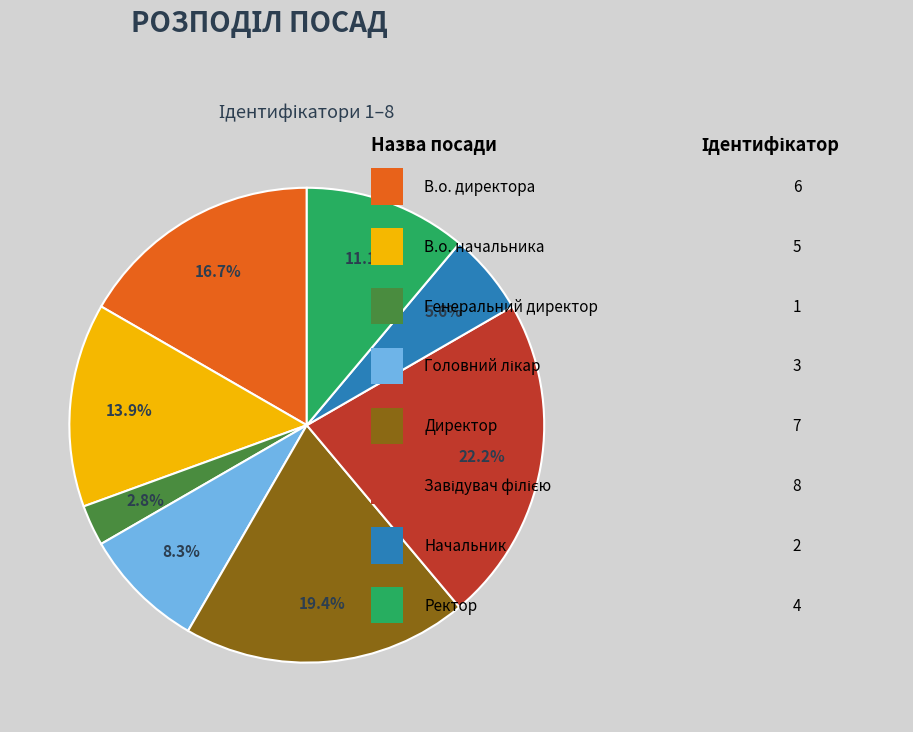

Is there any slice that represents more than half of the pie?

No